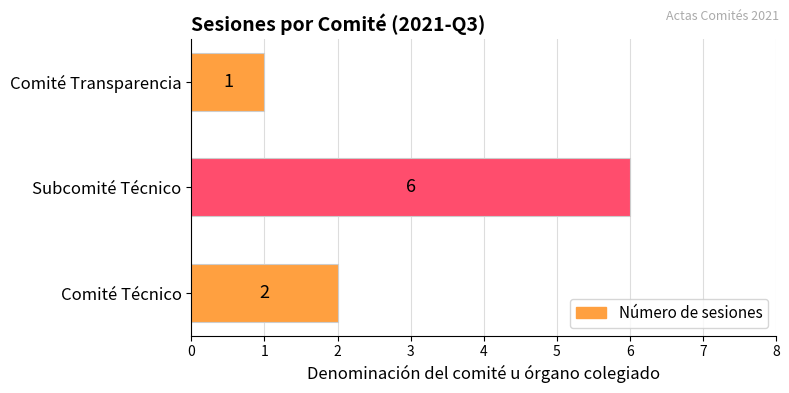

At which label is the value closest to 3?

Comité Técnico